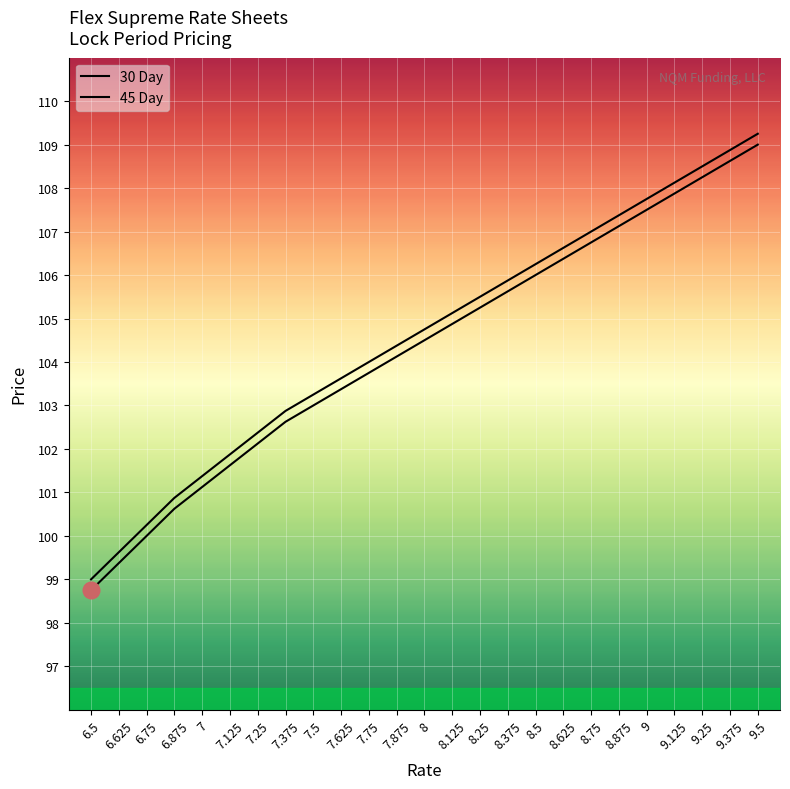

Between 7.125 and 7.375, which is larger?

7.375